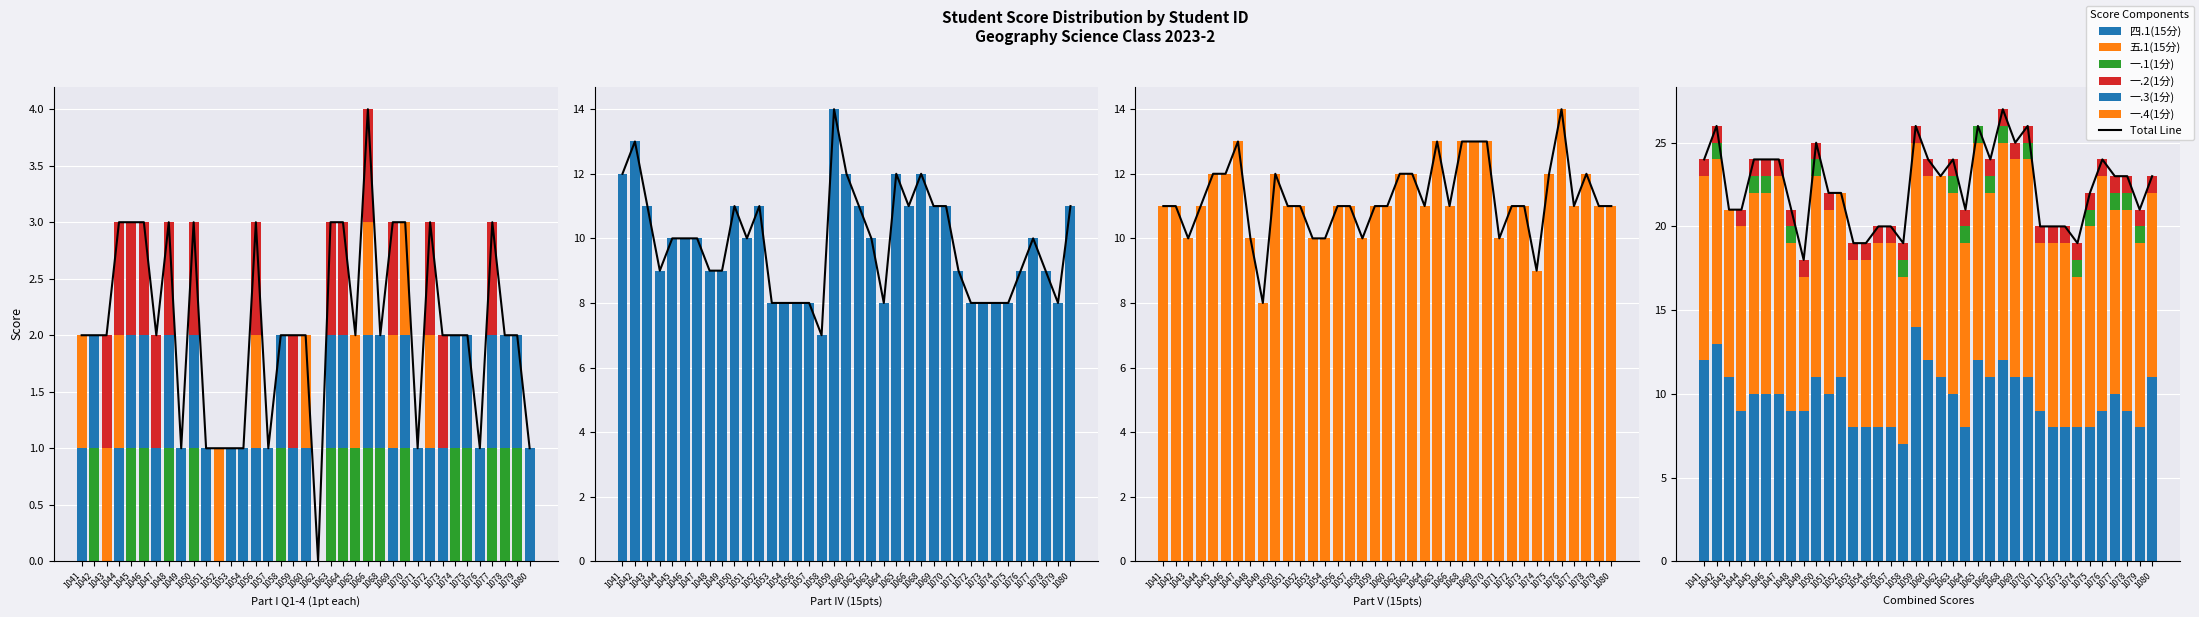

How many bars are there in total?

222